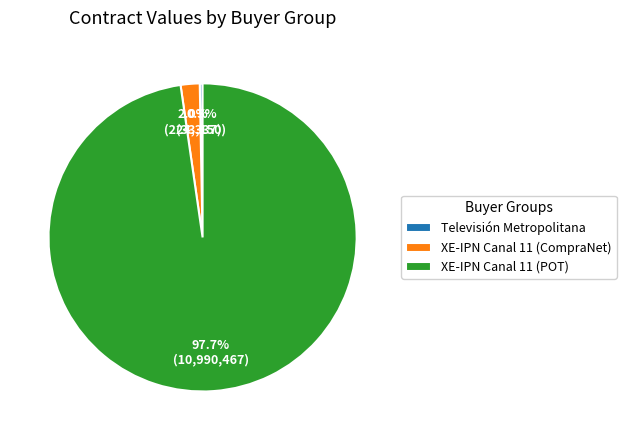

Is there a majority slice in this chart?

Yes